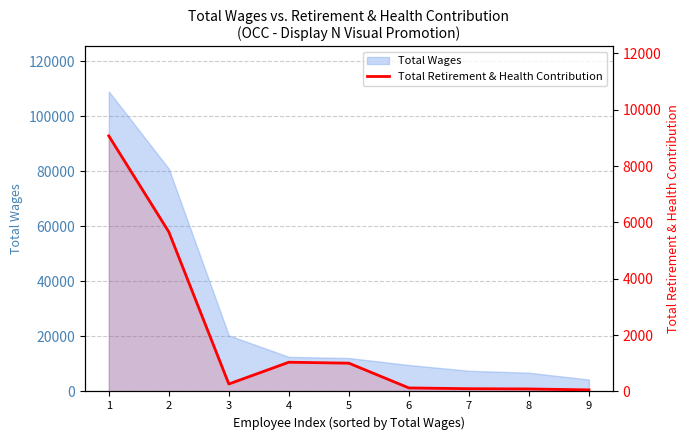

Does the chart have visible grid lines?

Yes